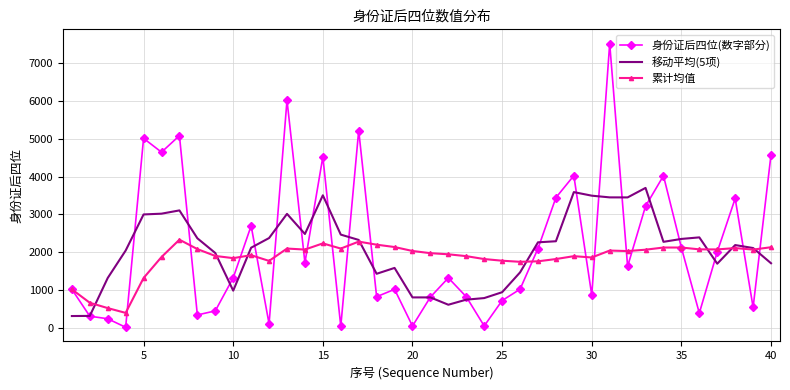

In 移动平均(5项), how many points are higher than both neighbors (excluding endpoints)?

8